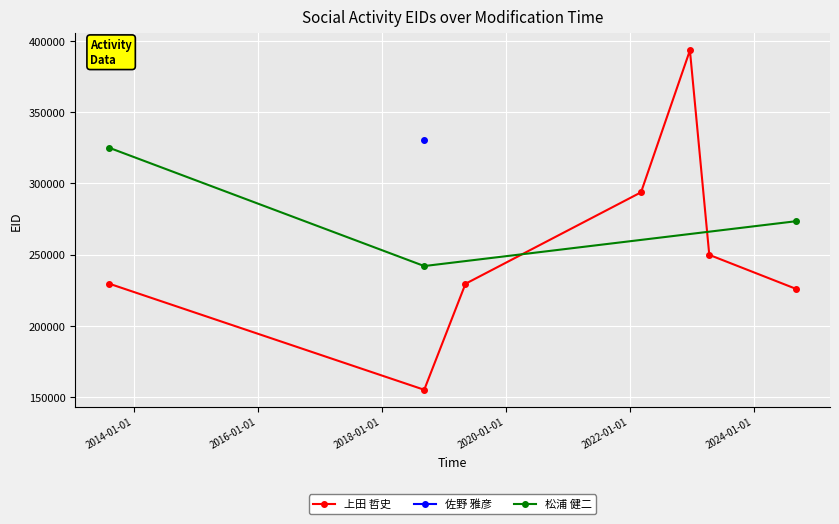

What is the sum of all 佐野 雅彦 values?

330268